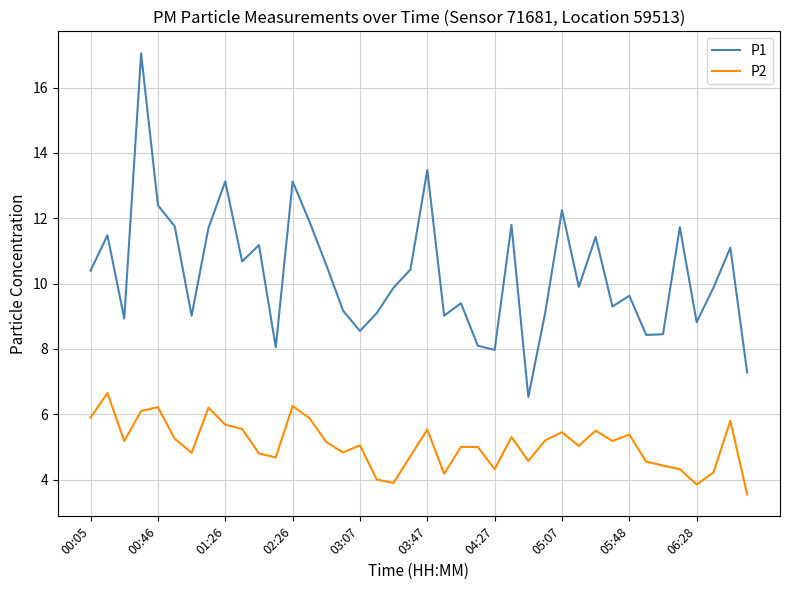

True or false: P1 and P2 intersect in this chart.

False